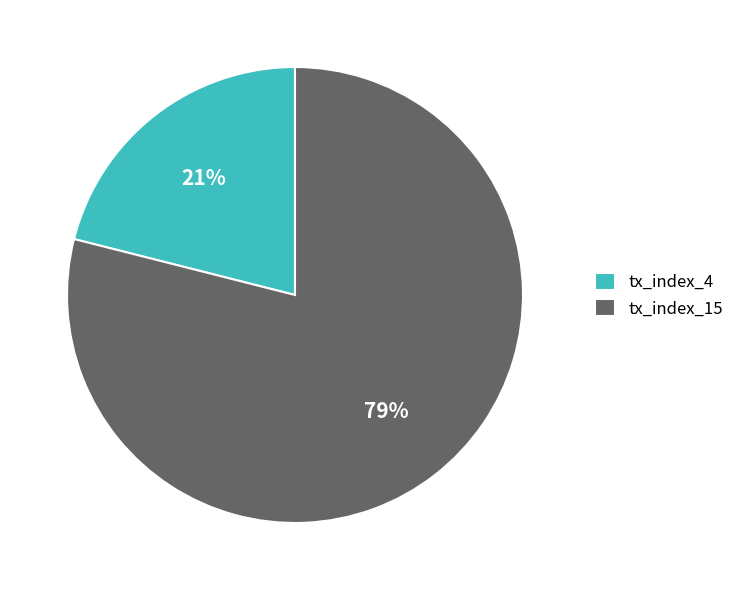

To the nearest percent, what percentage of the pie is tx_index_15?

79%